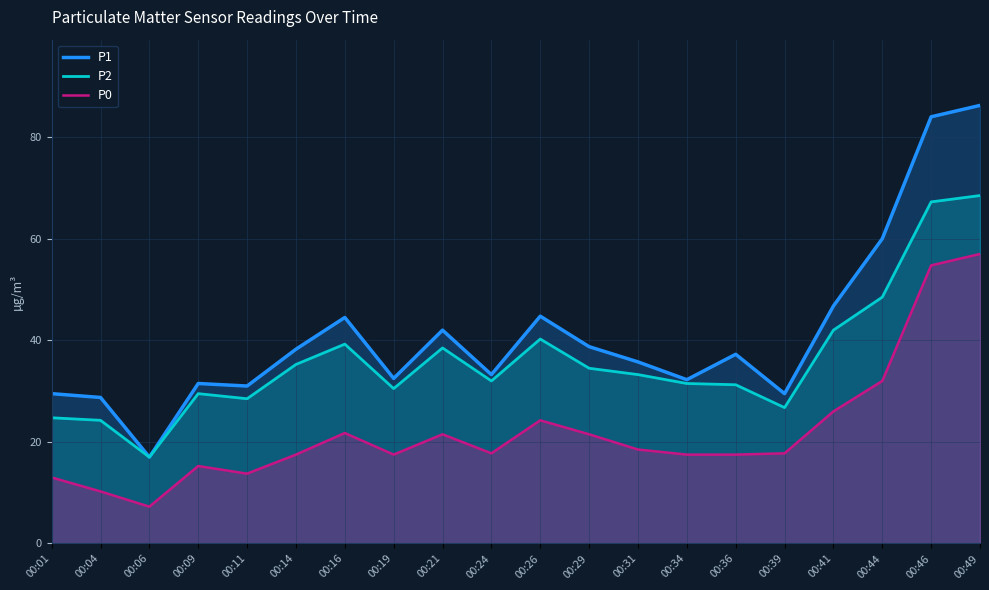

What is the minimum value shown in the chart?

7.2